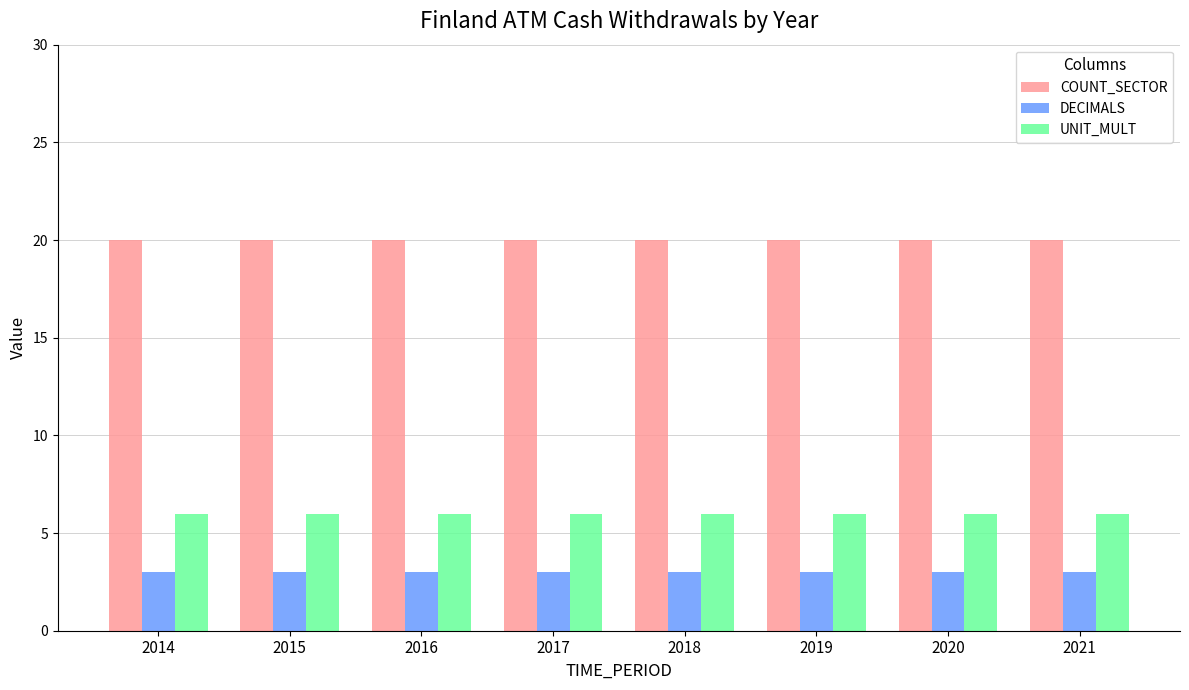

What is the highest value of the COUNT_SECTOR series?

20